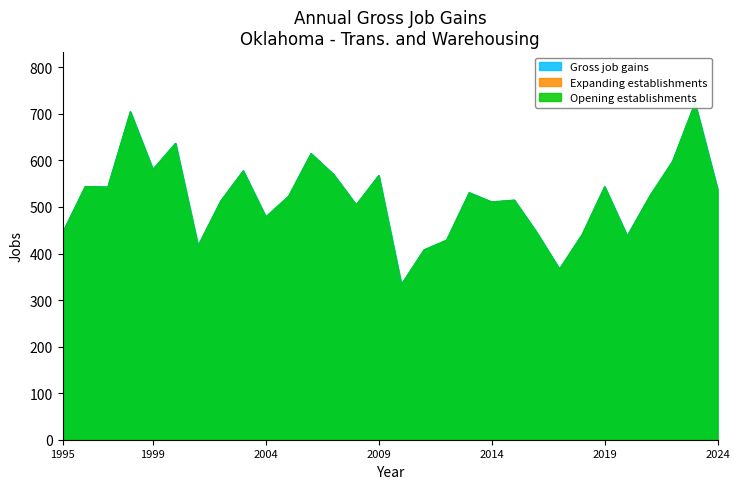

Which series has the largest range (max minus min)?

Gross job gains